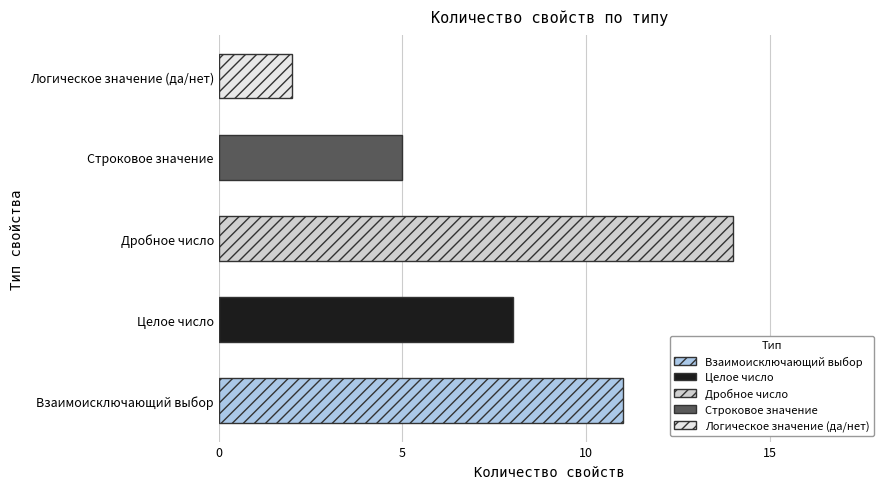

Read the value at Строковое значение.

5